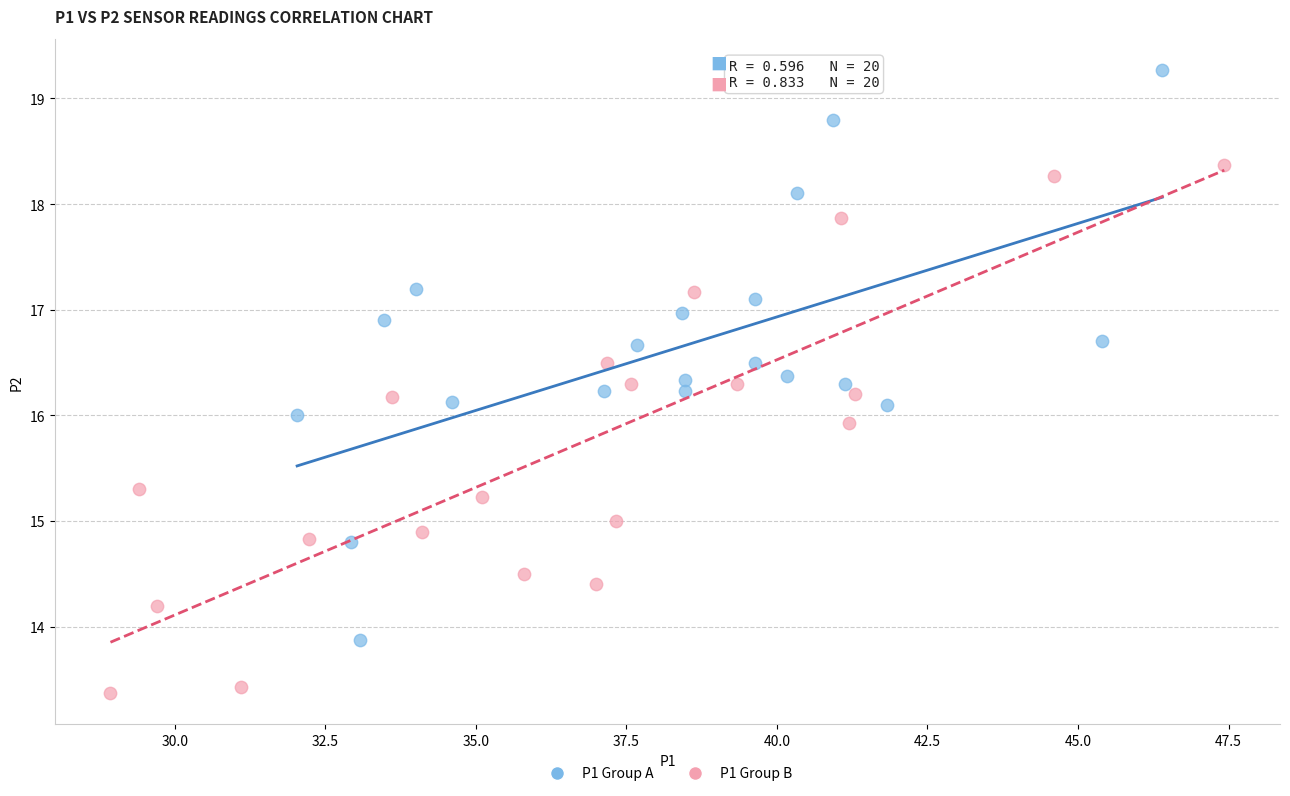

Which series has the largest Y range (max minus min)?

P1 Group A